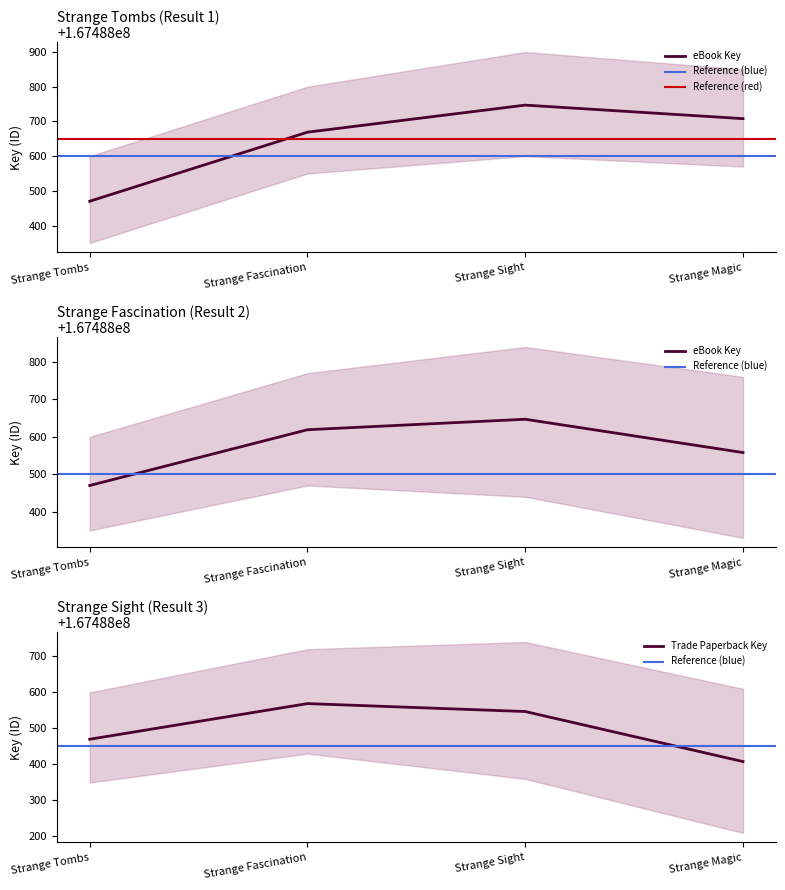

Rank the categories by value from lowest to highest.

Strange Tombs, Strange Fascination, Strange Magic, Strange Sight